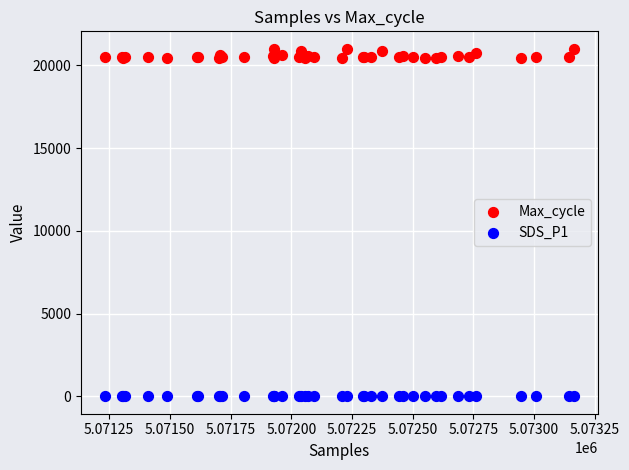

What is the X range (max minus min) for the scatter plot?

1934.0